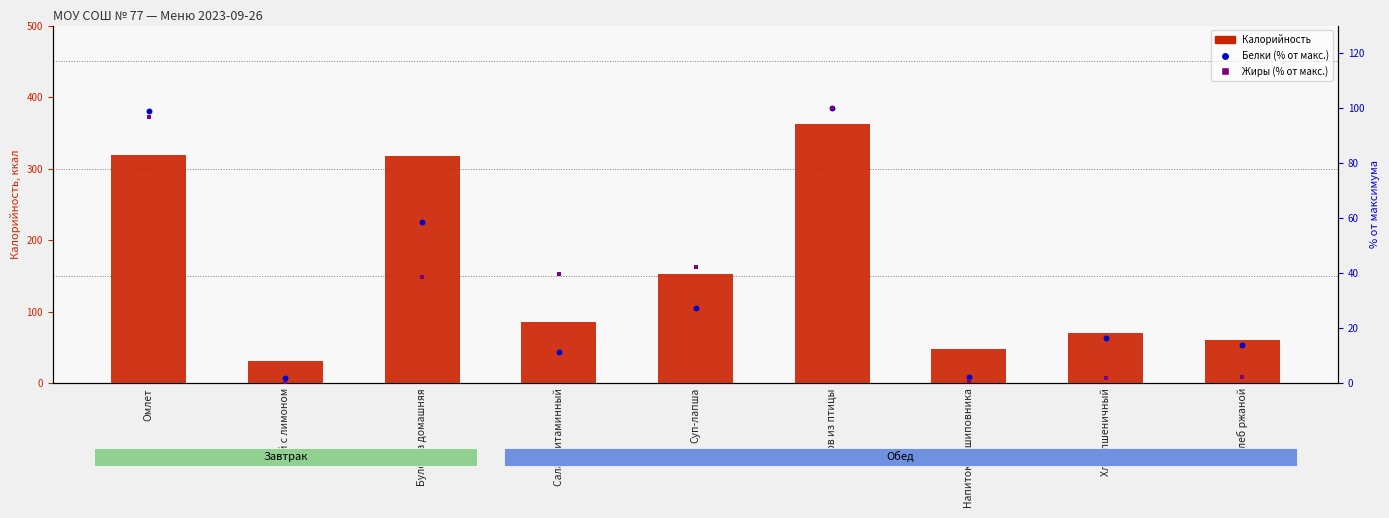

What is the total value across all series at Суп-лапша?

222.8